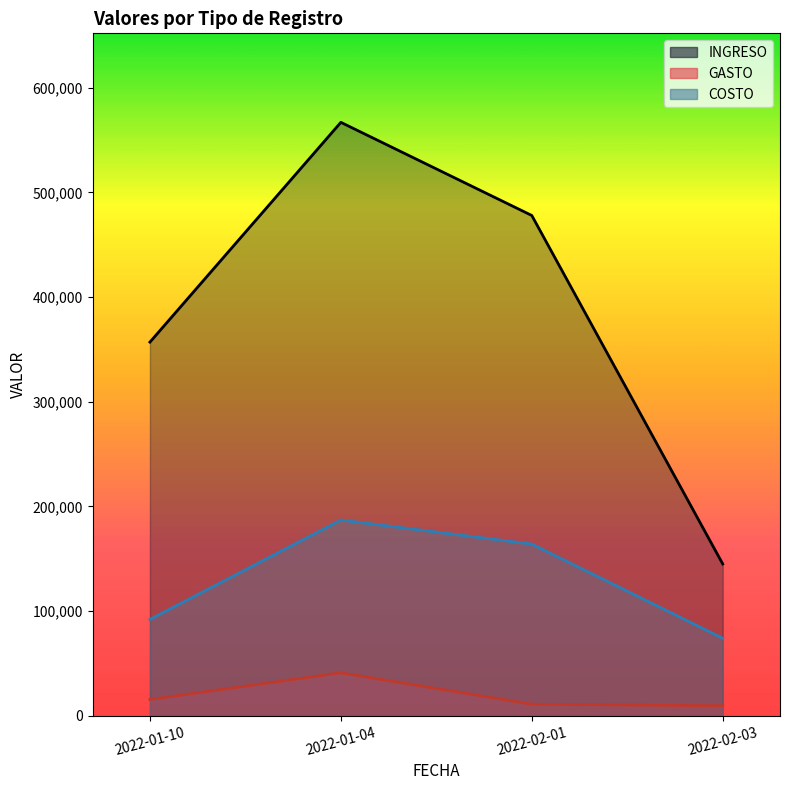

True or false: COSTO and INGRESO intersect in this chart.

False